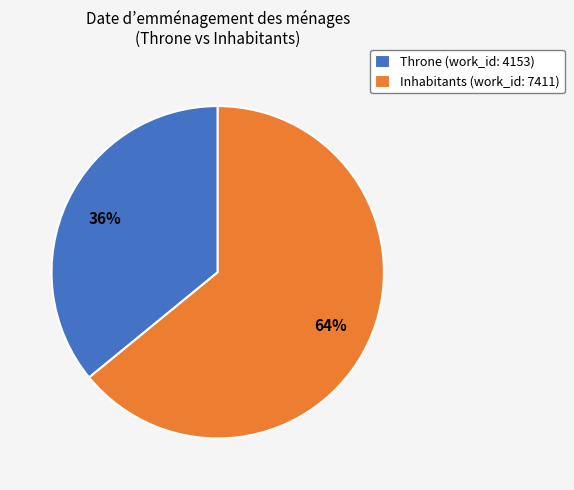

Do Inhabitants (work_id: 7411) and Throne (work_id: 4153) together represent more than half of the pie?

Yes